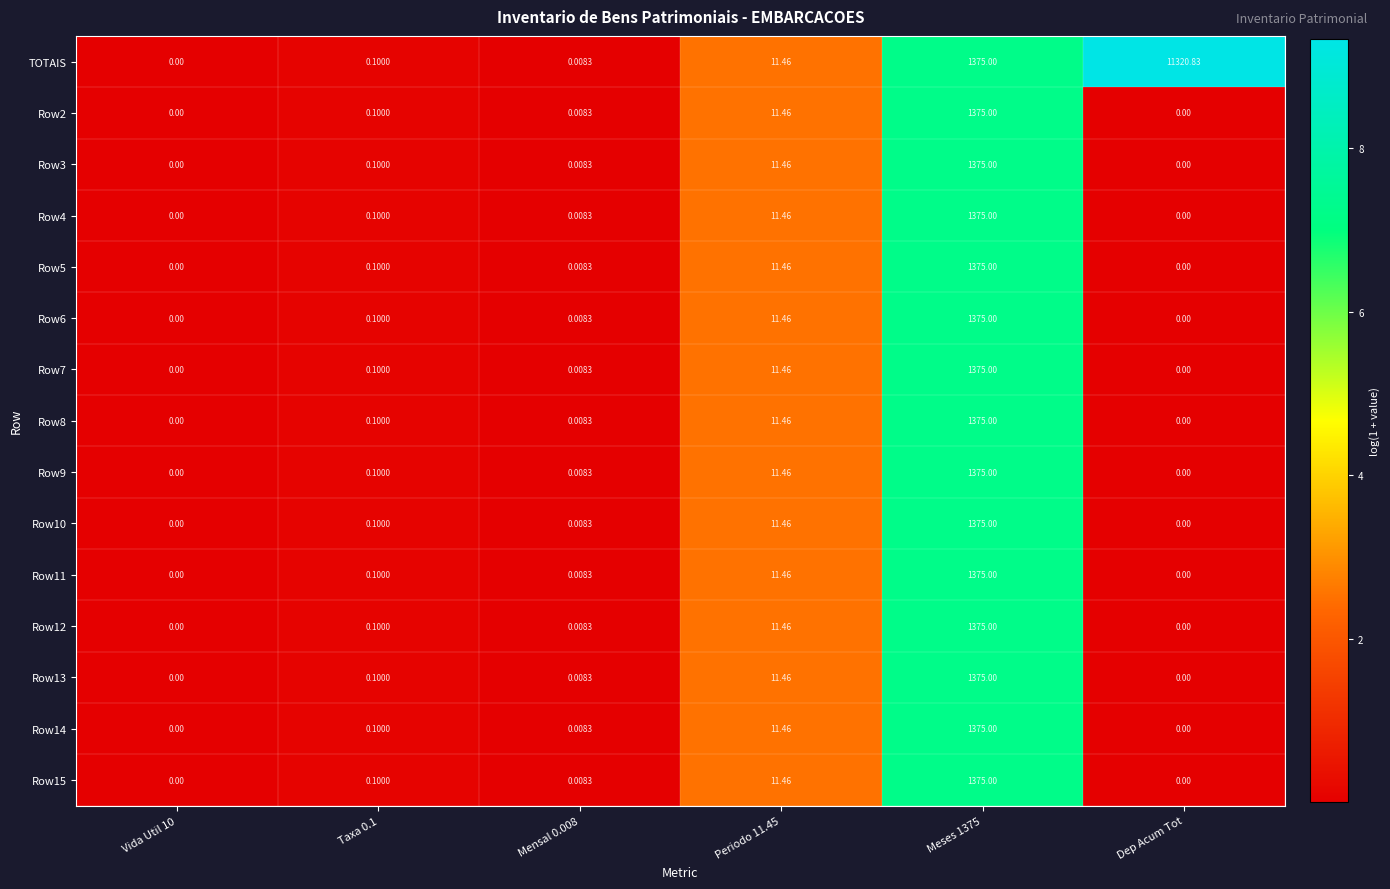

Which series has the largest total across all categories?

TOTAIS